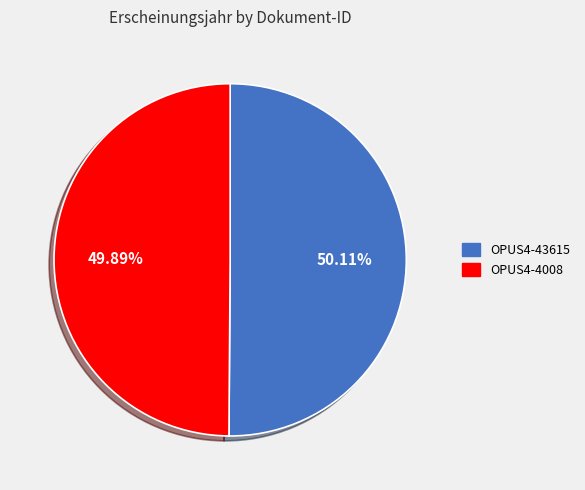

To the nearest percent, what is the average slice percentage?

50%